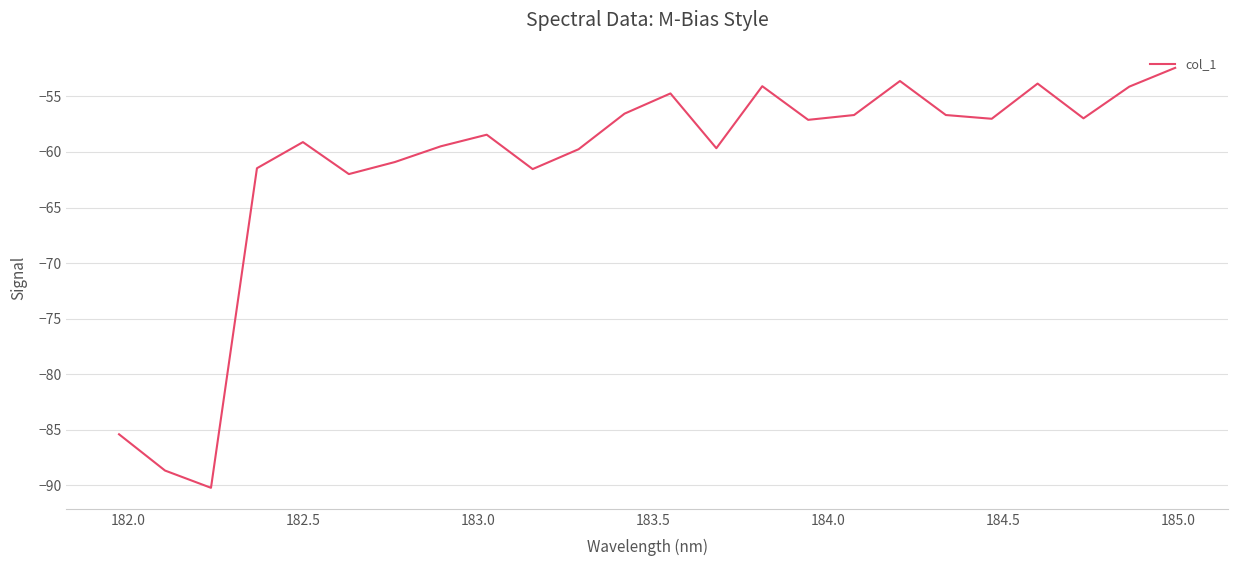

What is the greatest value displayed?

-52.4